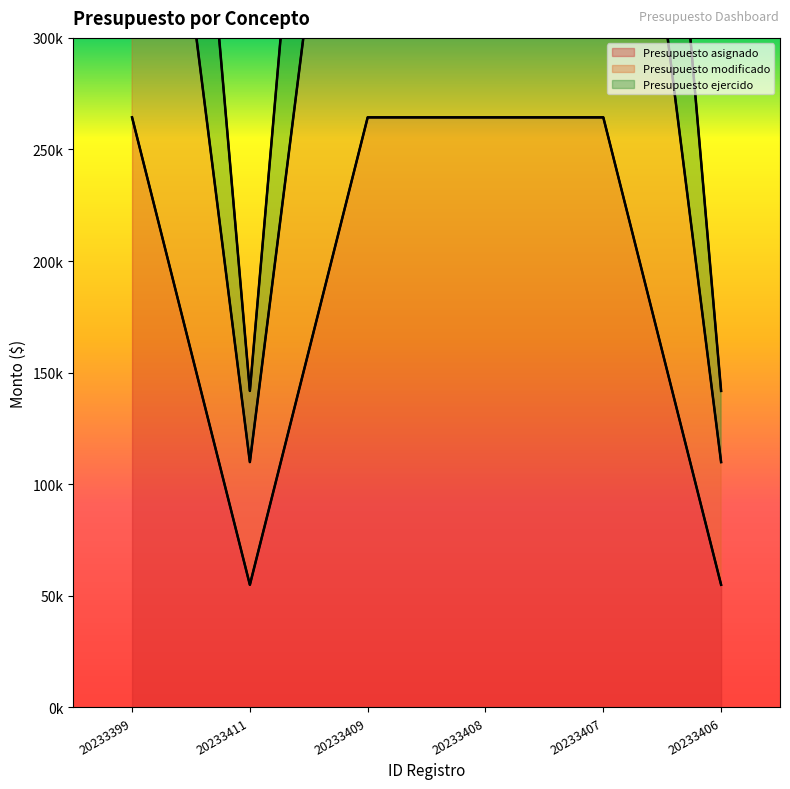

At 20233407, list the series in order from smallest to largest.

Presupuesto ejercido, Presupuesto asignado, Presupuesto modificado